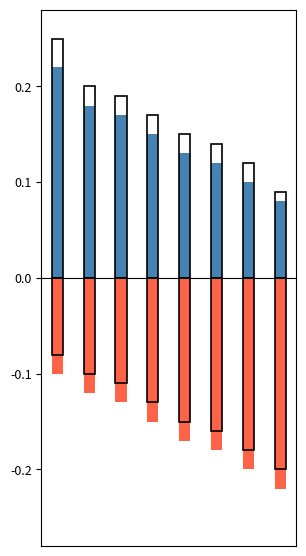

The value of Конкурент (-) at 6 is -0.2. True or false?

True